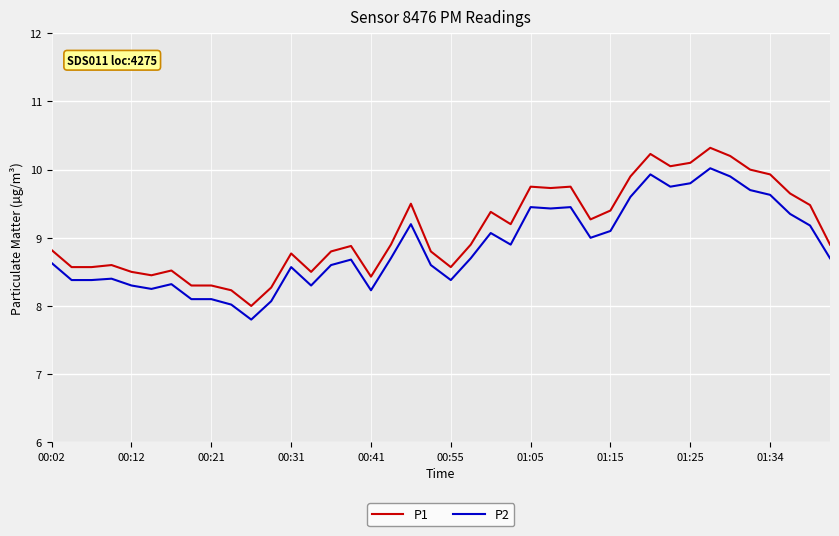

Which series has the largest range (max minus min)?

P1